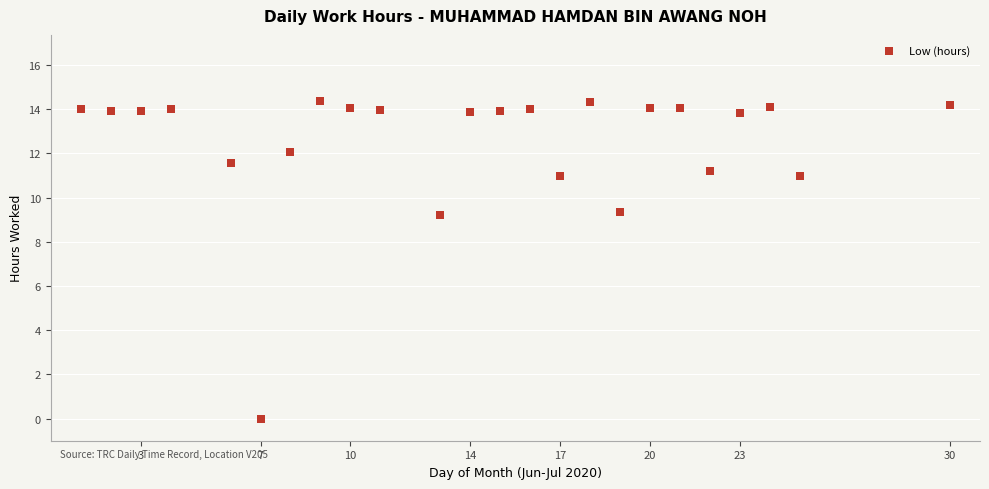

What is the range of Y values (max minus min)?

14.4